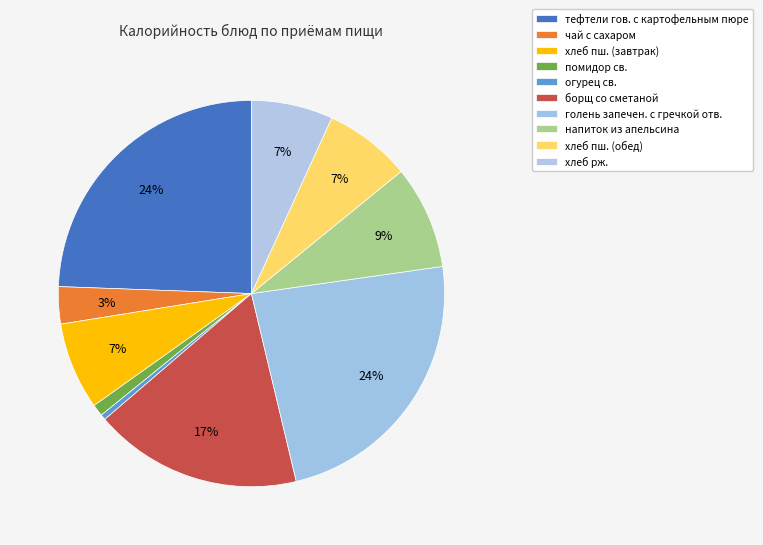

How many segments does this pie chart have?

10